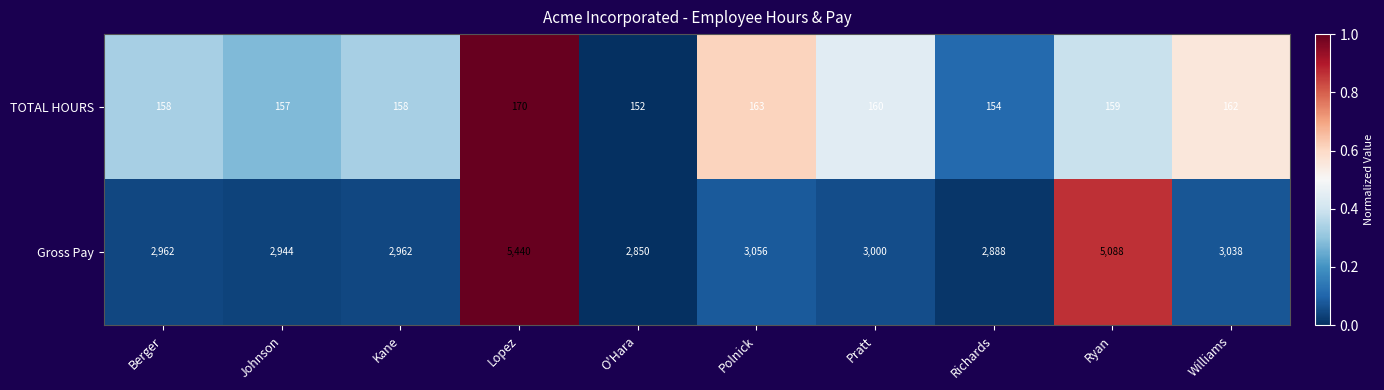

The Gross Pay series shows 1327 at Berger. True or false?

False